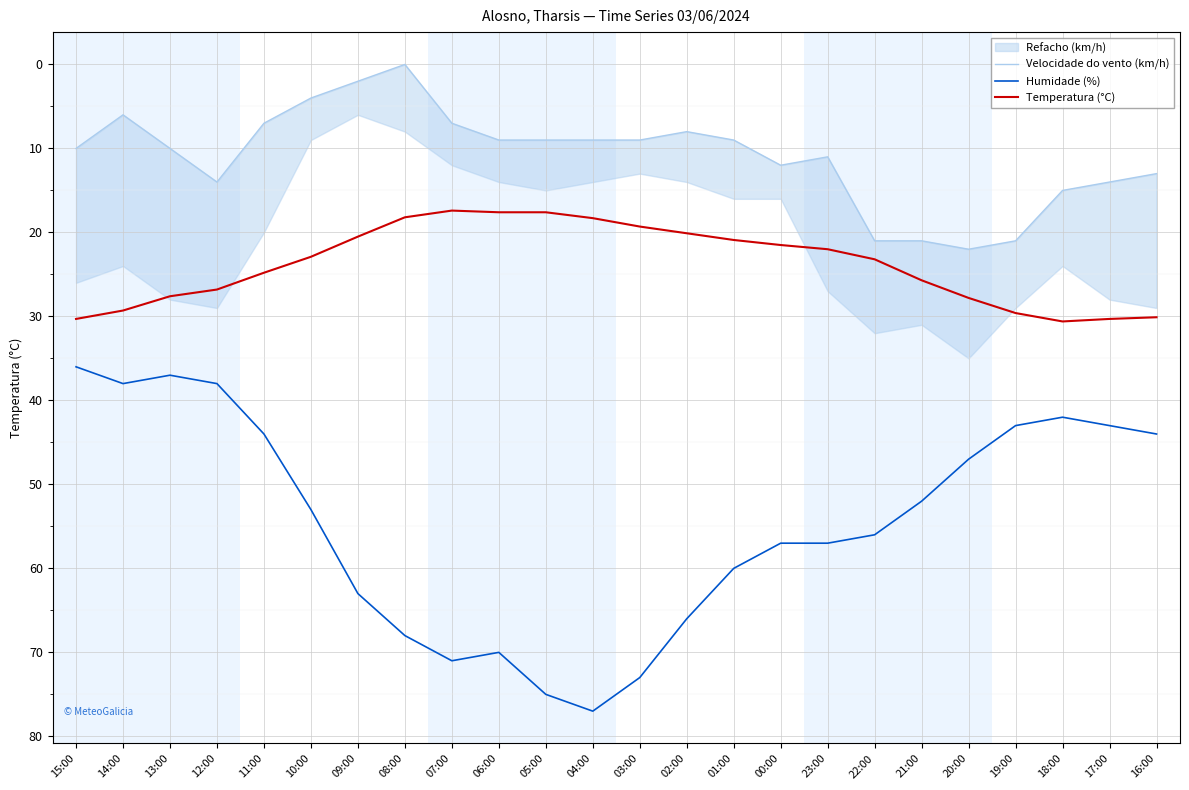

How many lines are shown in the chart?

3